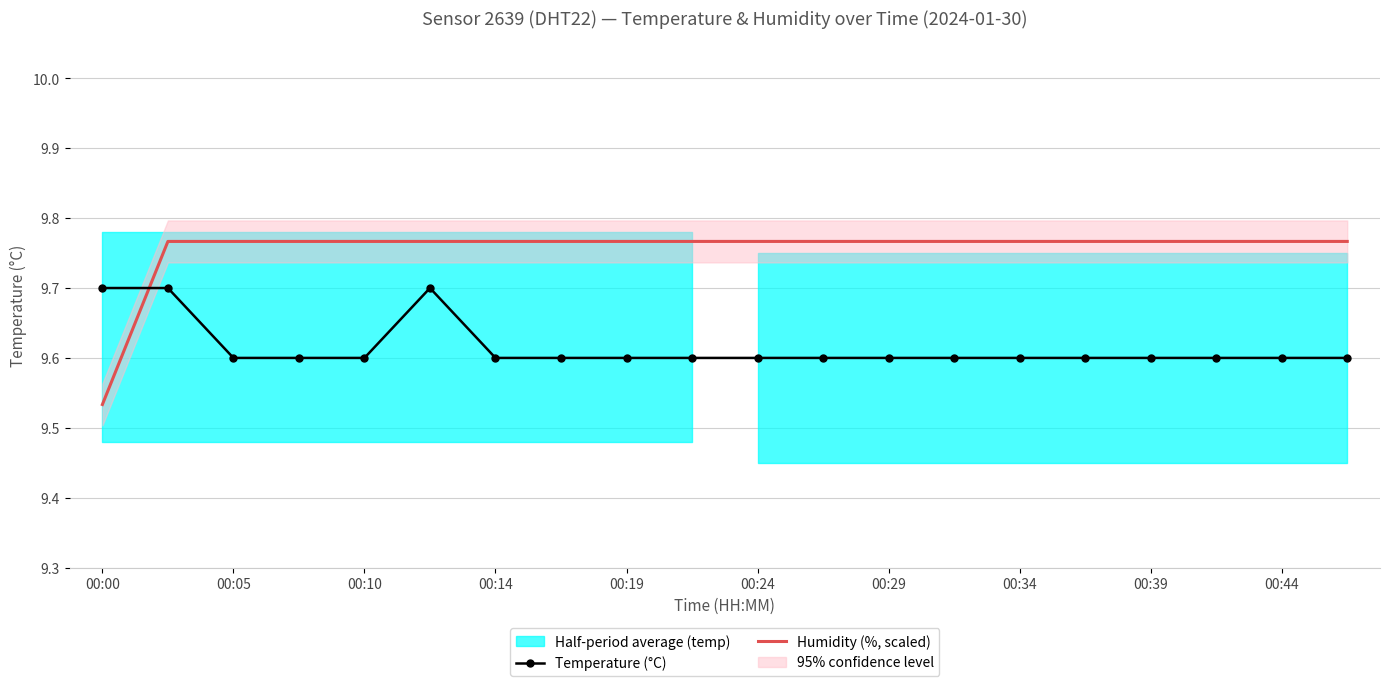

After their last crossing, which series has the higher values: Temperature (°C) or Humidity (%, scaled)?

Humidity (%, scaled)